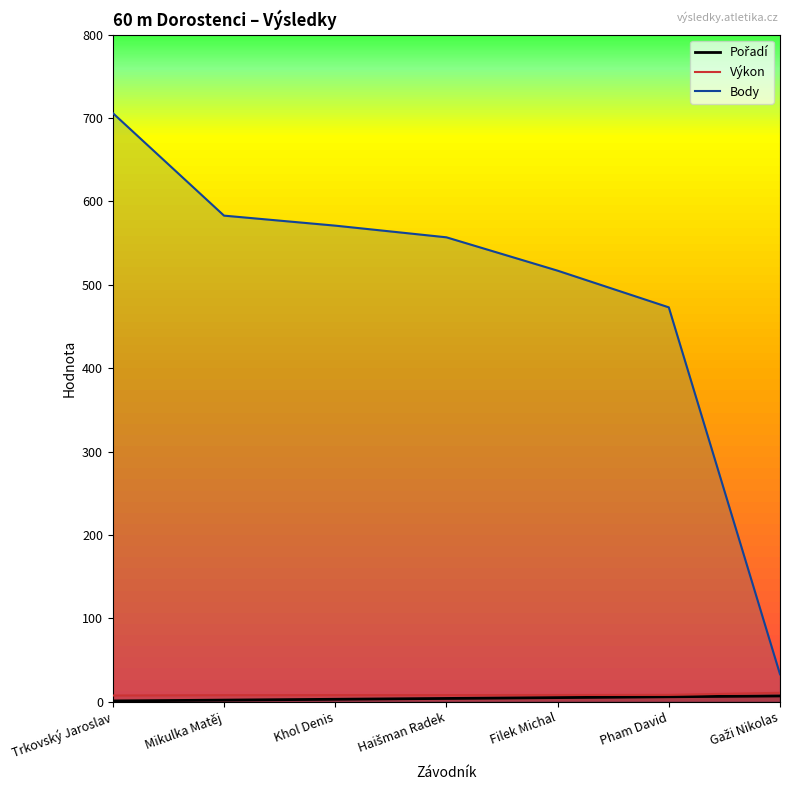

True or false: Pořadí has a value of 7.9 at Filek Michal.

False